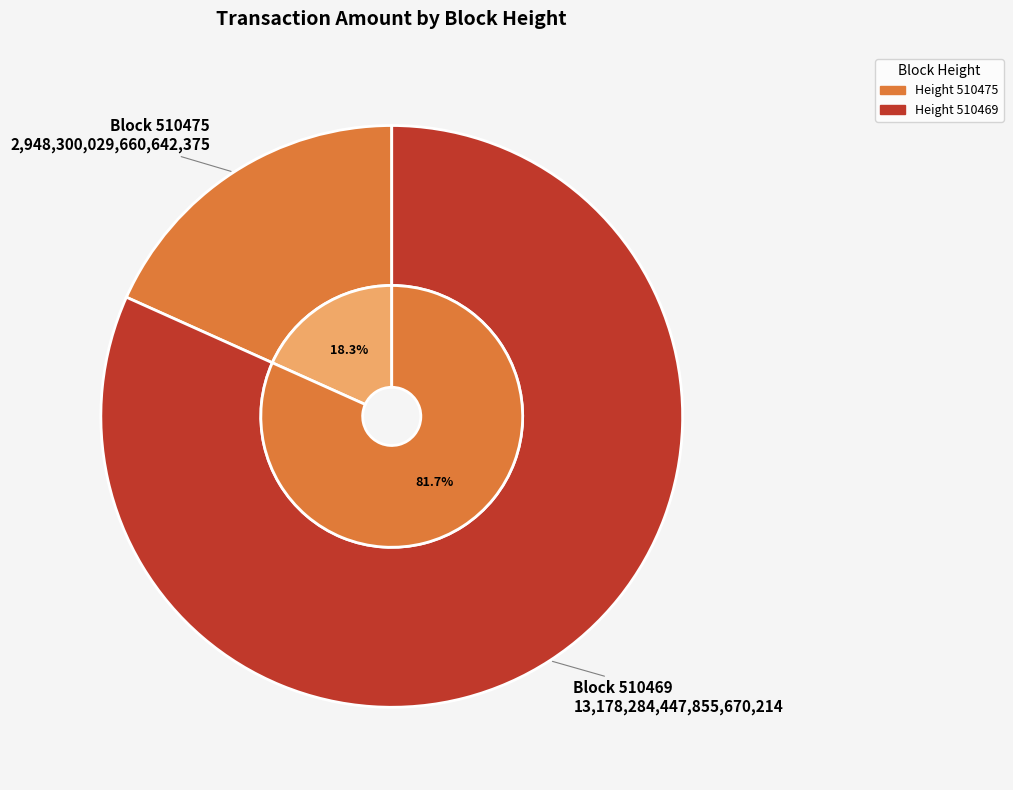

To the nearest percent, what is the average slice percentage?

50%